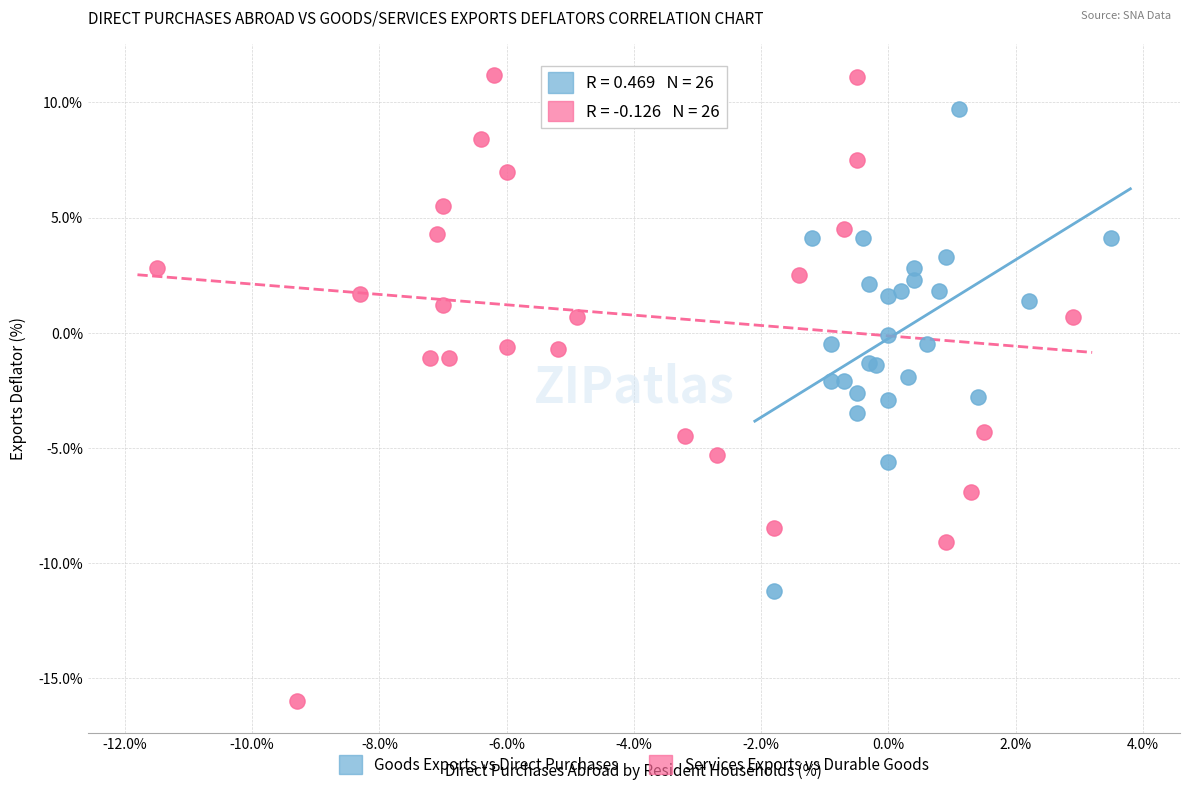

Which series contains the highest Y value?

Services Exports vs Durable Goods